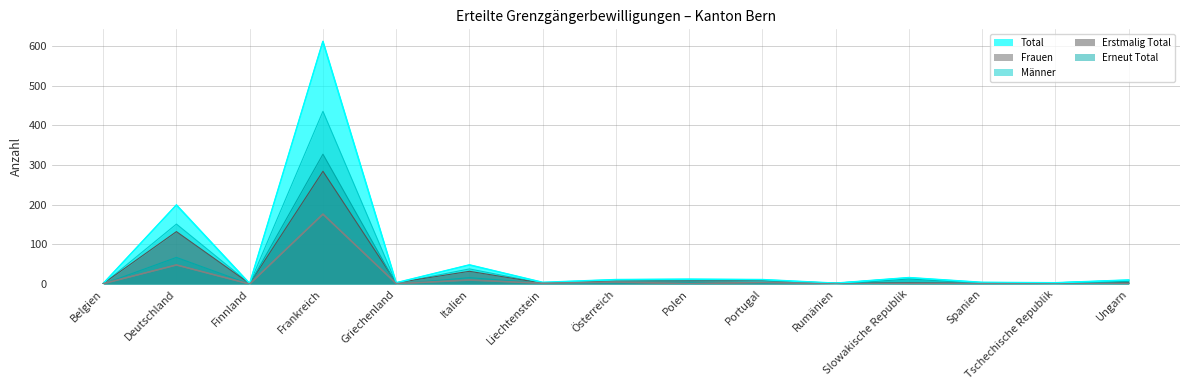

What is the total value across all series at Liechtenstein?

12